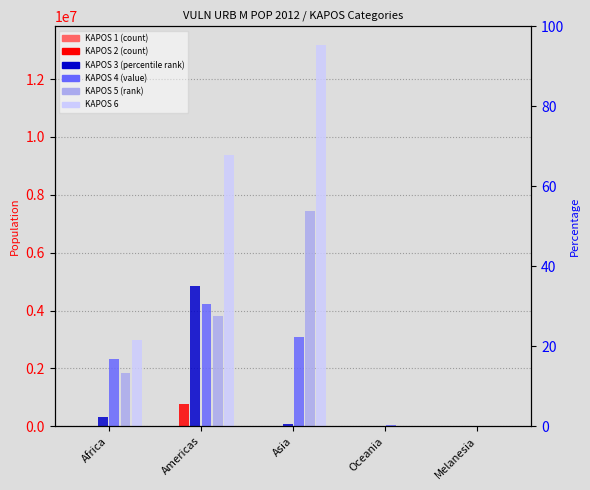

What is the sum of the VULN_KAPOS3 values at Americas and Melanesia?

4831988.8